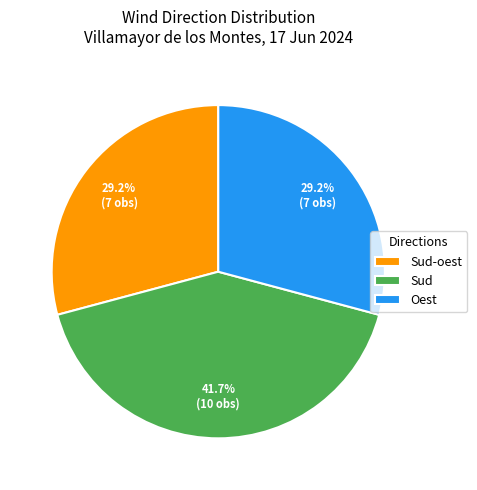

Approximately how many times larger is the value at Oest compared to Sud?

0.7